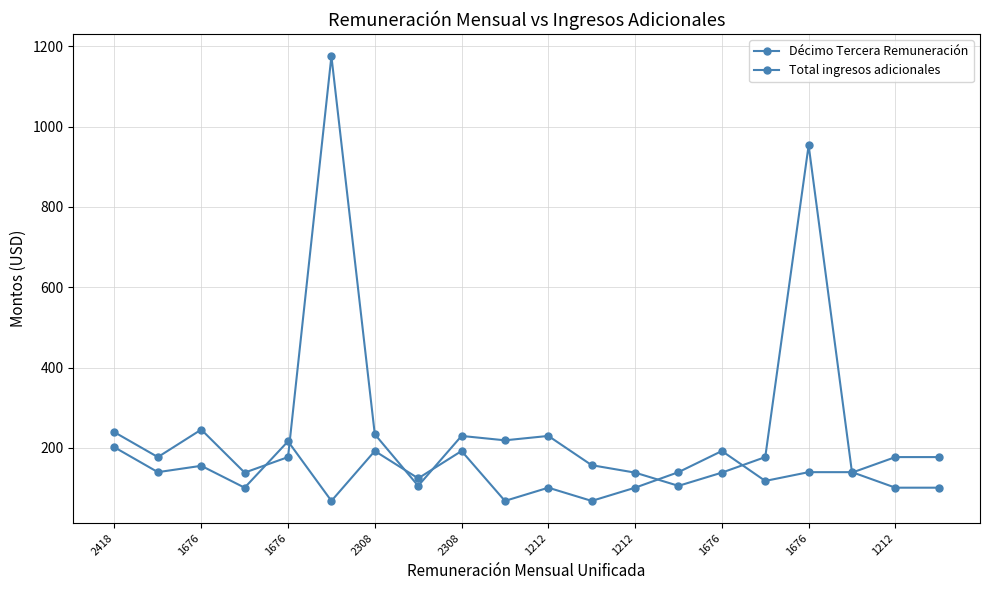

Which series has the largest total across all categories?

Total ingresos adicionales